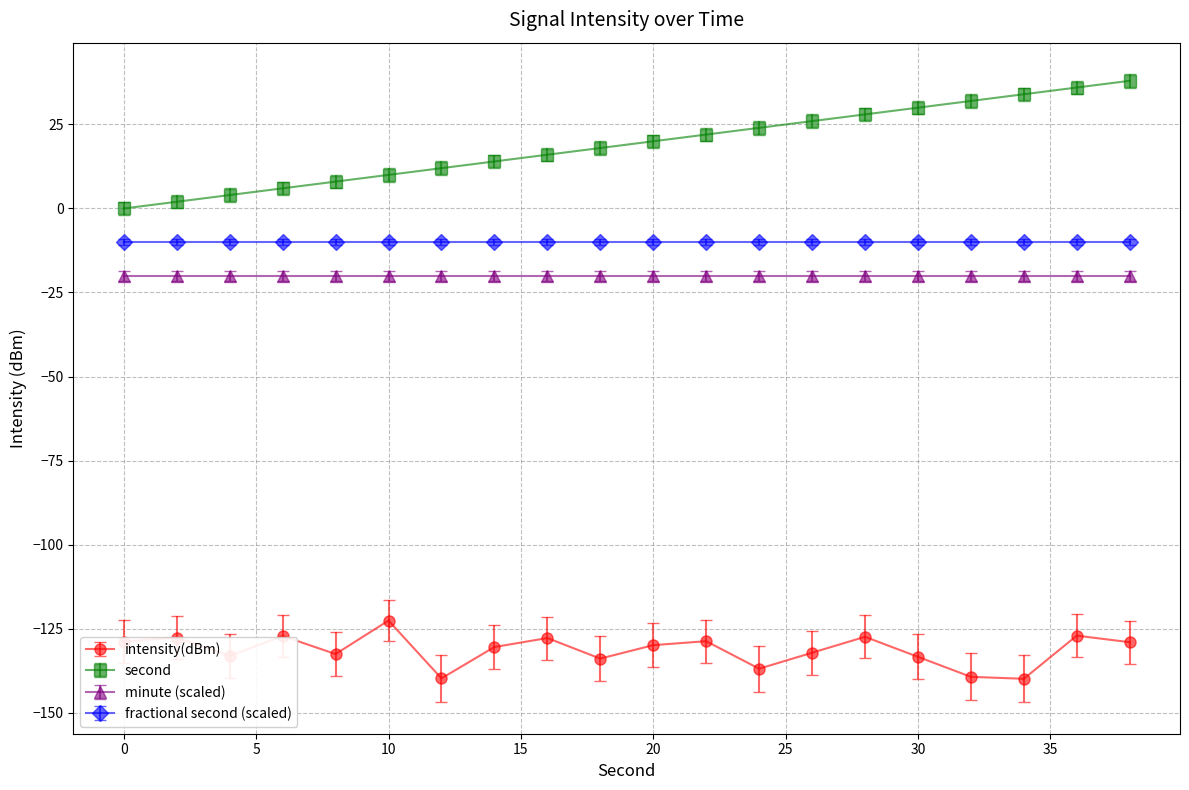

Does the chart have visible grid lines?

Yes